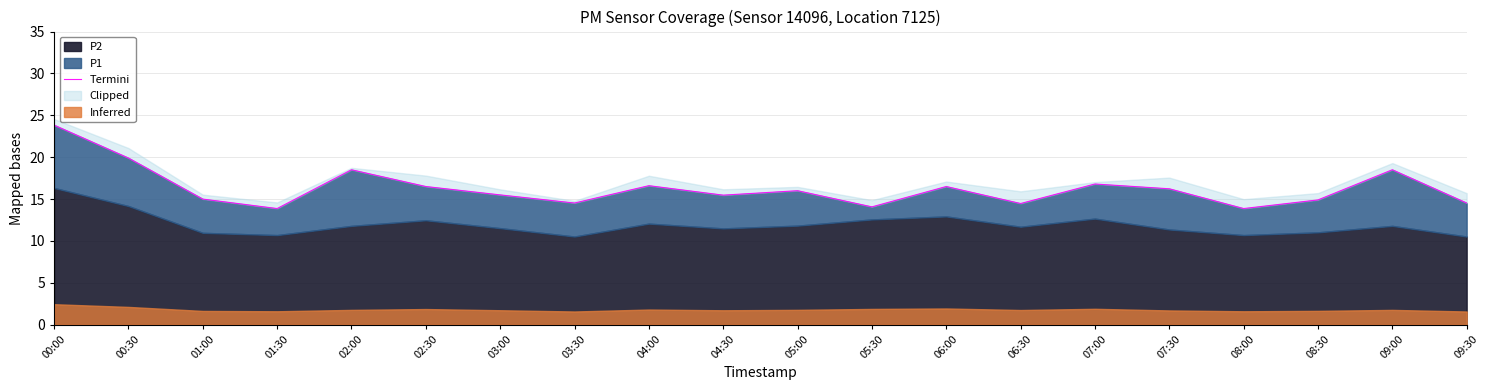

True or false: the data shows 16.5 at 02:30.

True